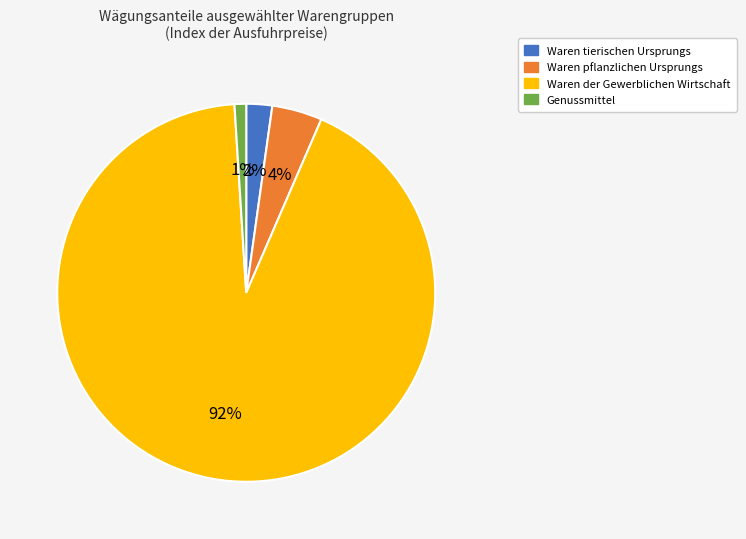

Is the sum of Waren tierischen Ursprungs and Waren der Gewerblichen Wirtschaft greater than half?

Yes